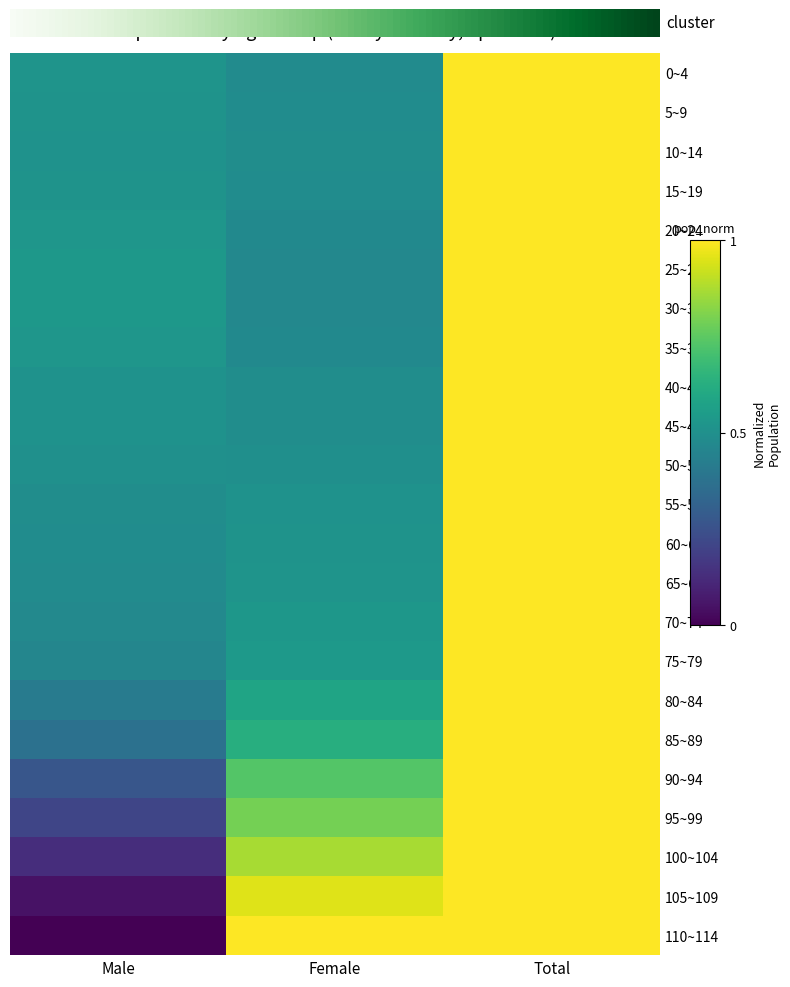

Which category has the highest value in the 40~44 series?

Total